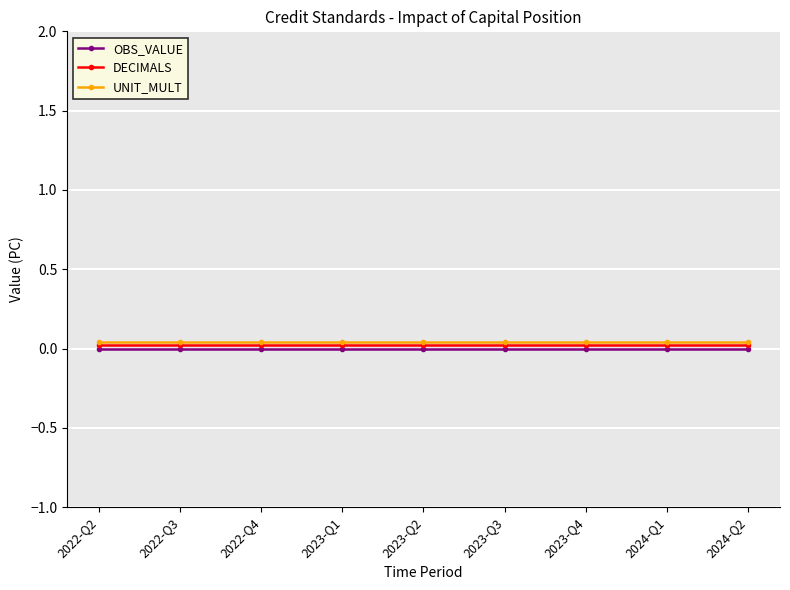

How many lines are shown in the chart?

3